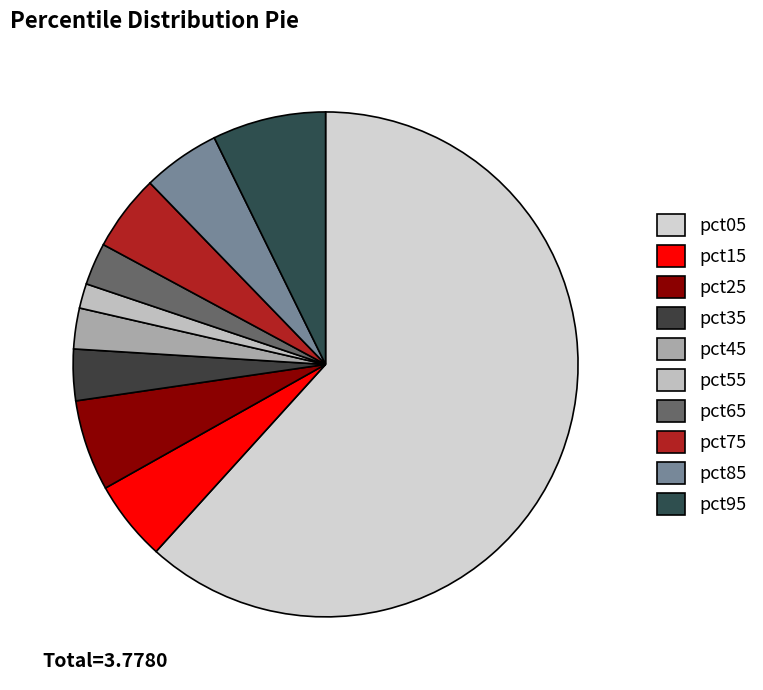

What is the smallest slice in the pie chart?

pct55